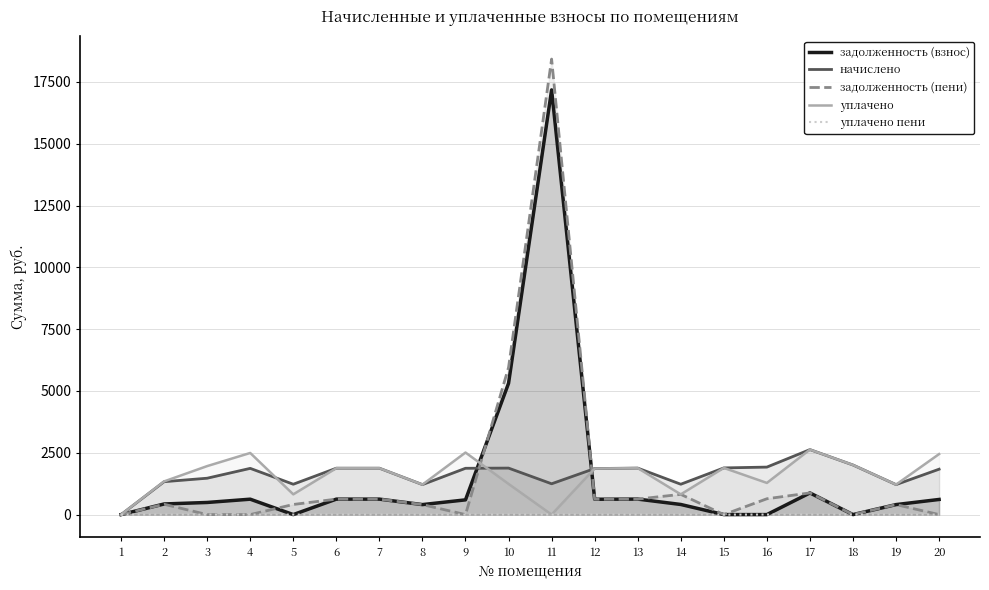

The value of задолженность (взнос) at 6 is 368.4. True or false?

False